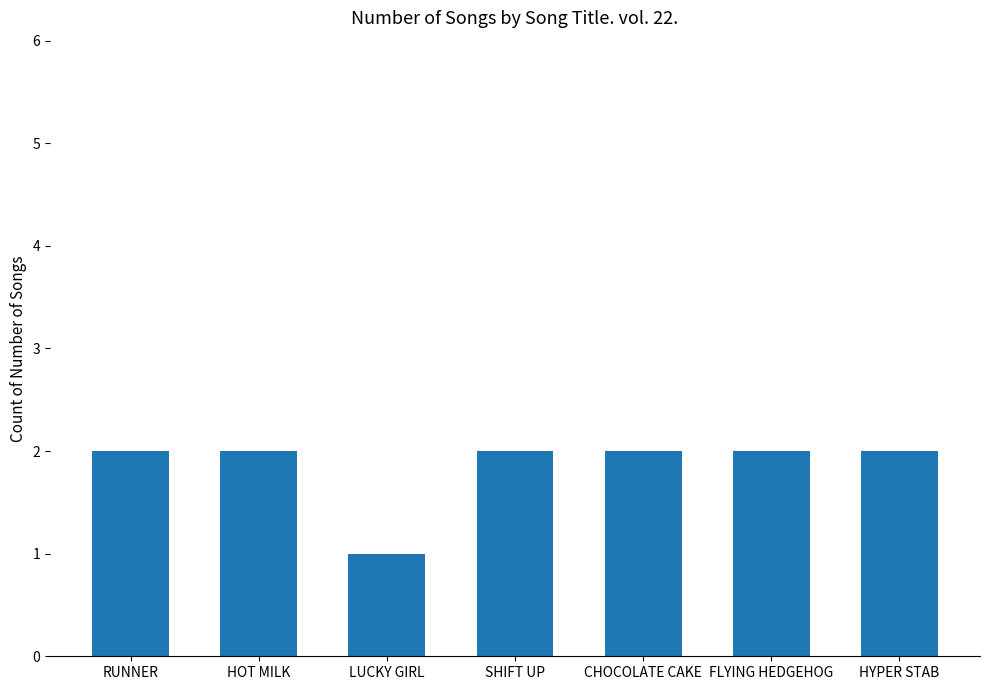

How many values are between 2 and 3?

6